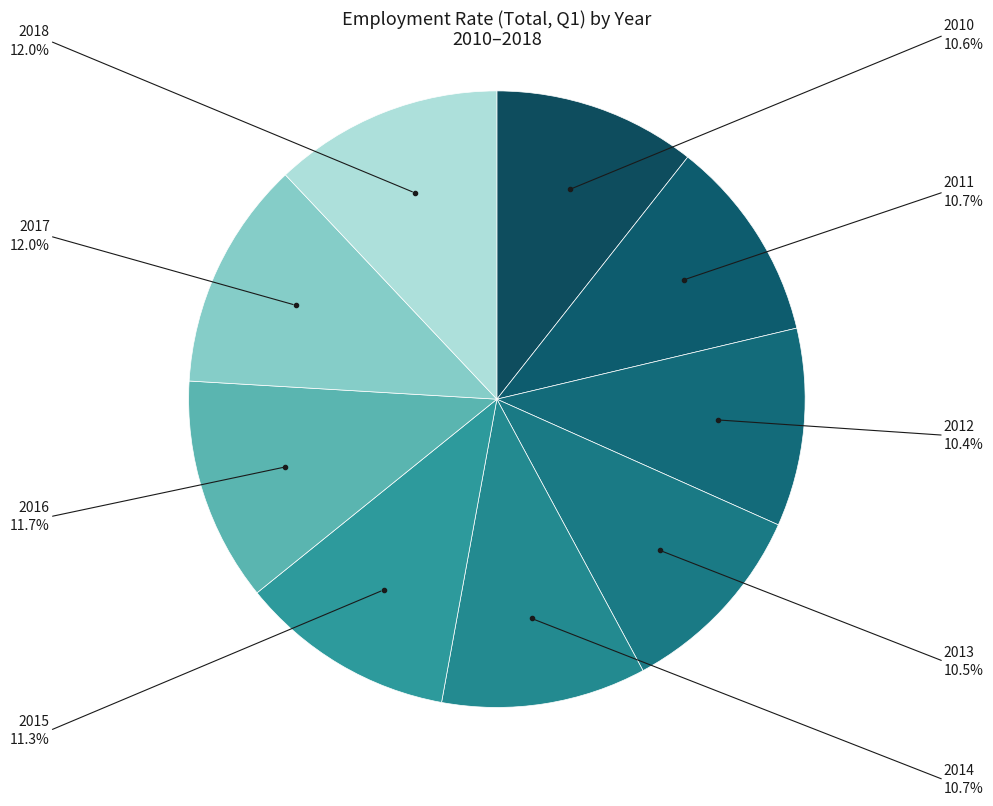

How many slices are in this pie chart?

9